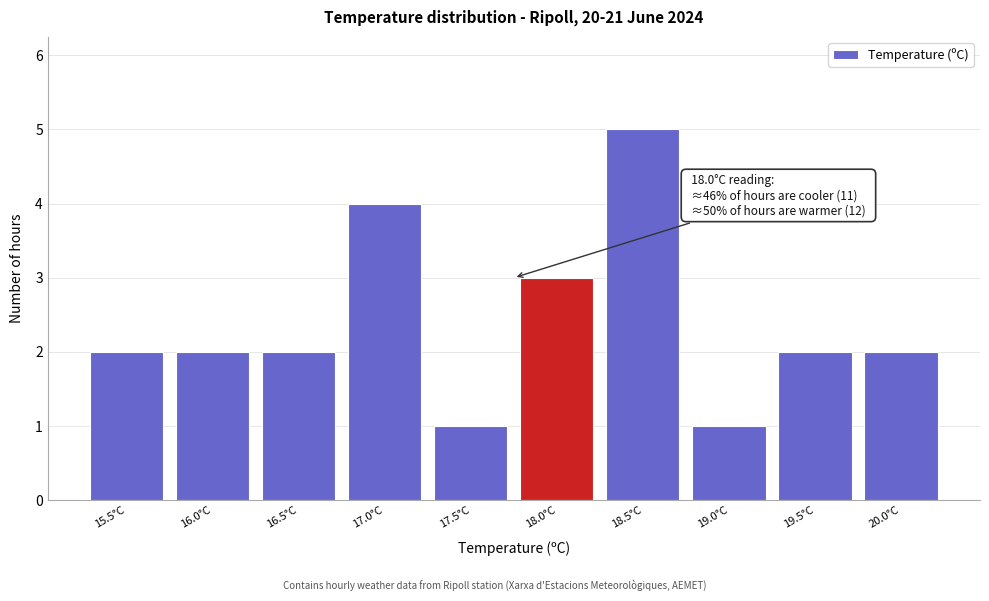

Reading left to right, what are all the values shown in this chart?

15.5°C=2	16.0°C=2	16.5°C=2	17.0°C=4	17.5°C=1	18.0°C=3	18.5°C=5	19.0°C=1	19.5°C=2	20.0°C=2